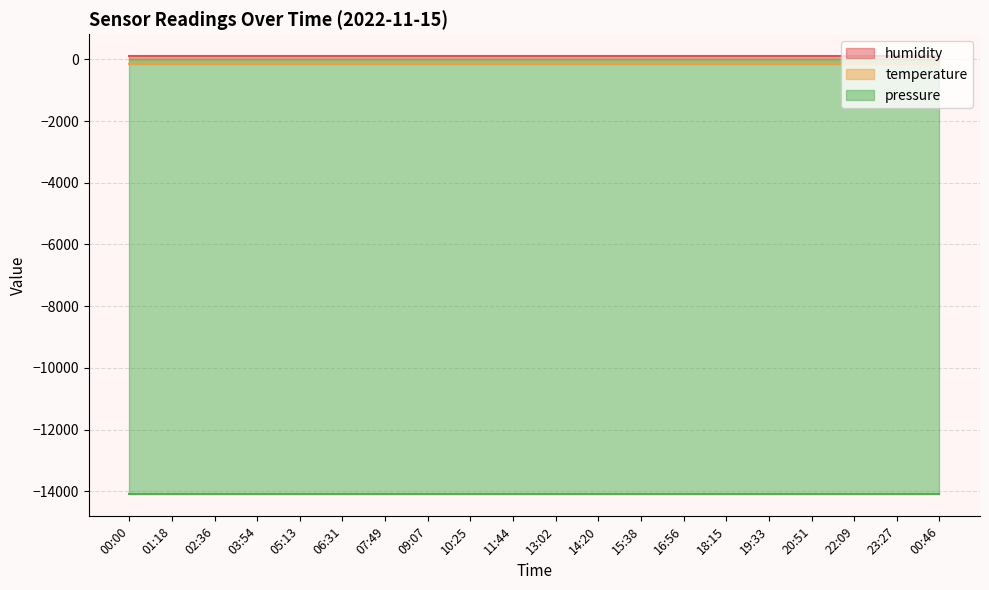

Where is pressure nearest to the value -14100?

00:00